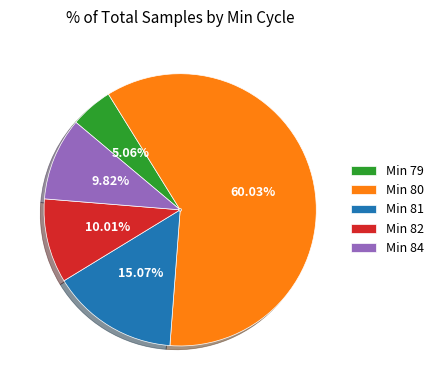

Between Min 80 and Min 81, which is larger?

Min 80